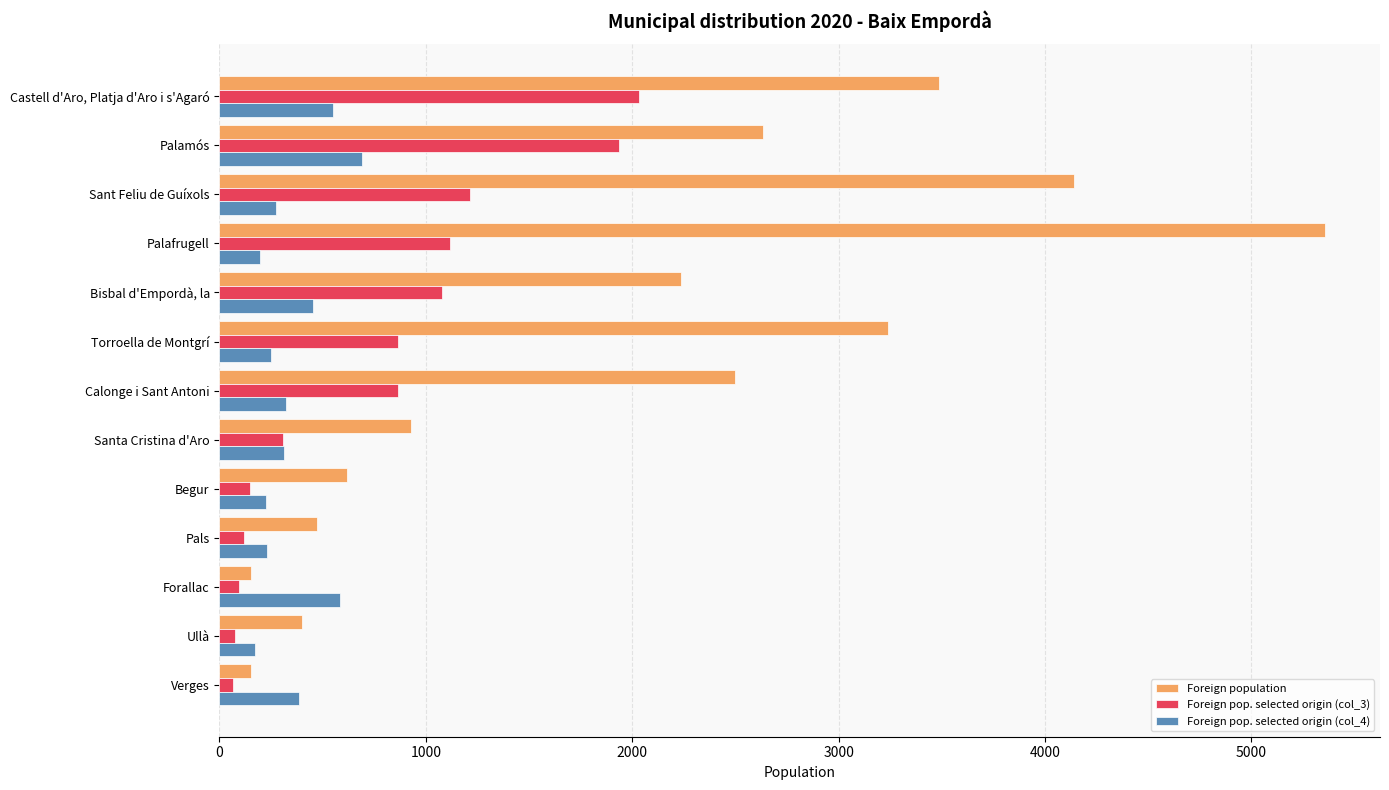

At which category is the sum across all series the highest?

Palafrugell